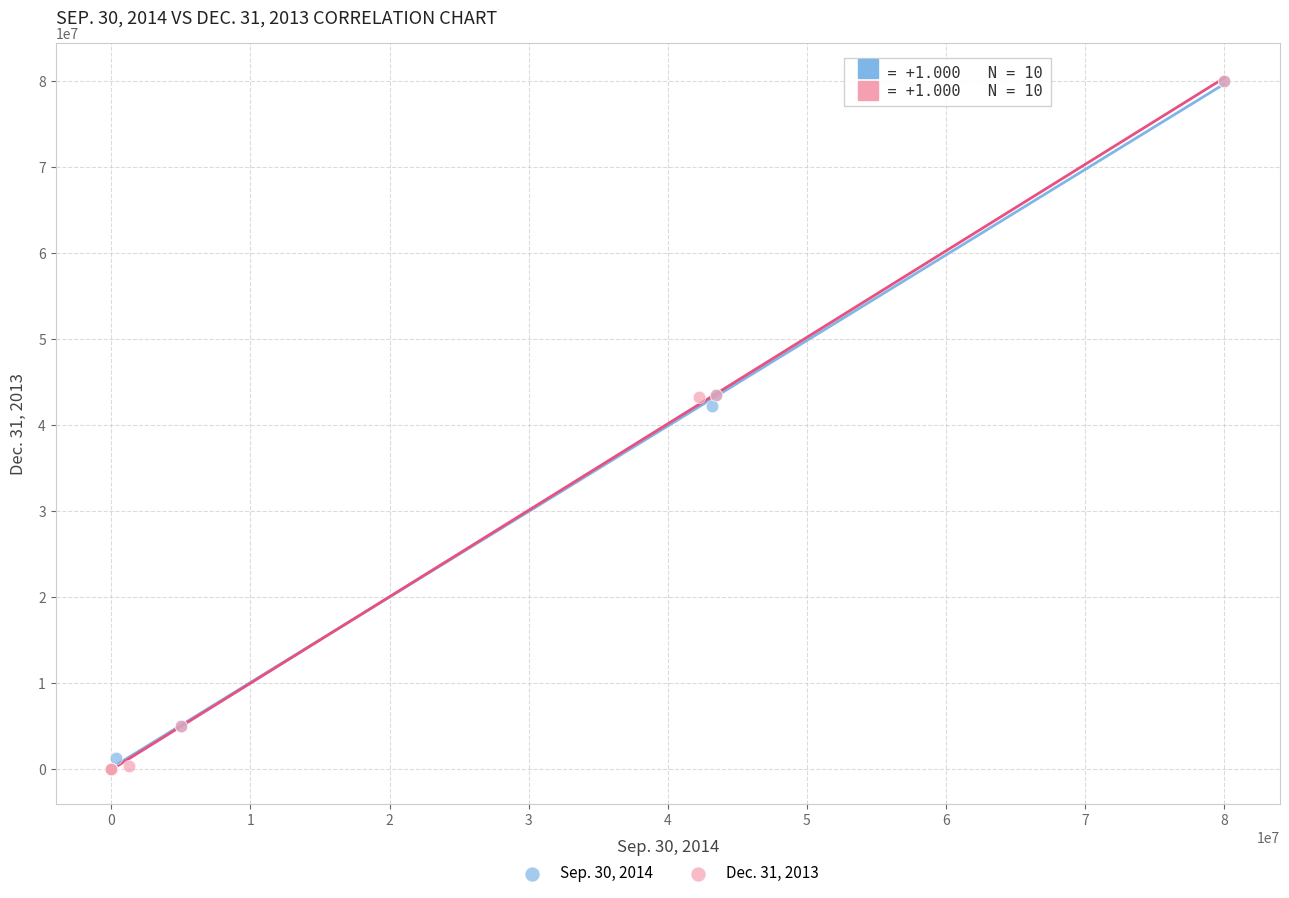

What are all the series names shown in the legend?

Sep. 30, 2014, Dec. 31, 2013